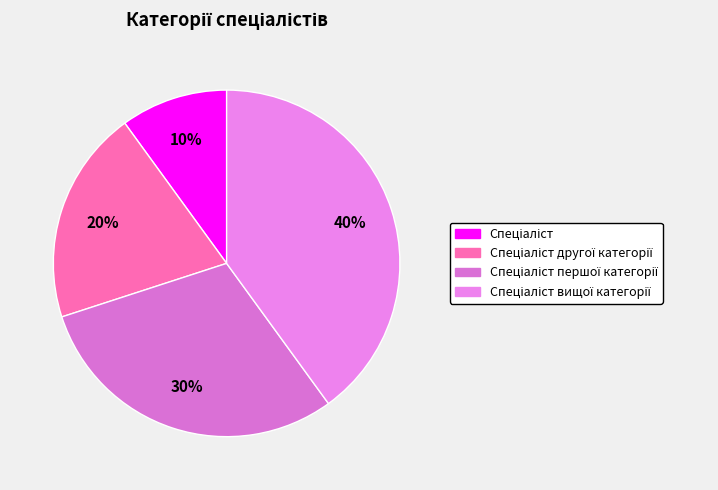

What is the smallest slice in the pie chart?

Спеціаліст